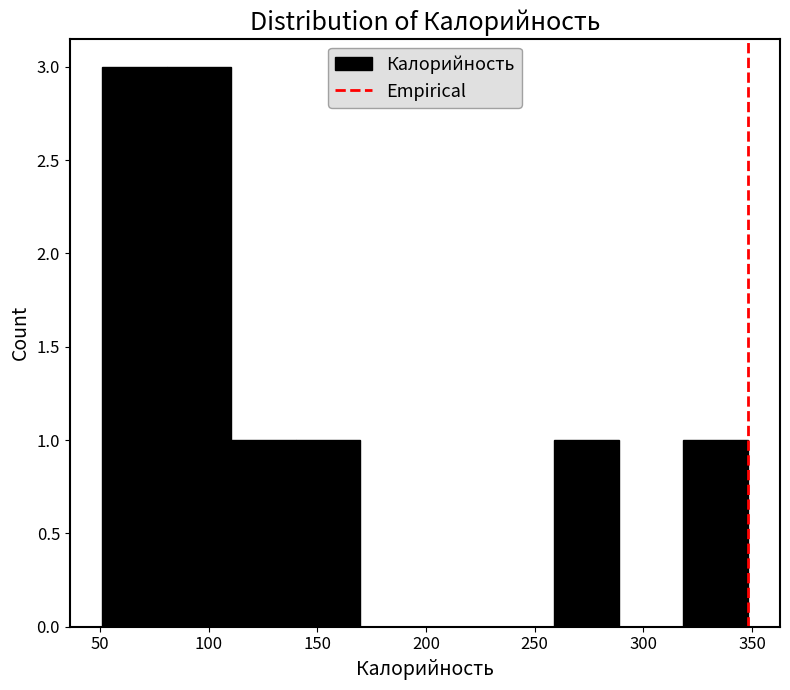

Reading left to right, list every bar in this chart as the range it spans on the x-axis followed by its height. Neither the bar edges nor the heights are printed on the chart, so give them approximately, as read against the axes.

50 to 80: 3
80 to 110: 3
110 to 140: 1
140 to 170: 1
170 to 200: 0
200 to 230: 0
230 to 260: 0
260 to 290: 1
290 to 320: 0
320 to 350: 1